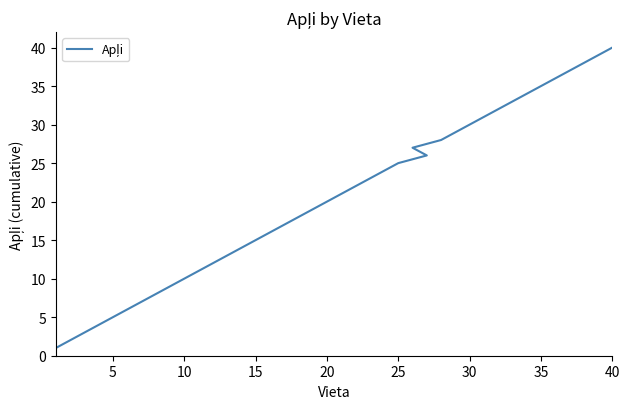

Between 36 and 30, which is larger?

36